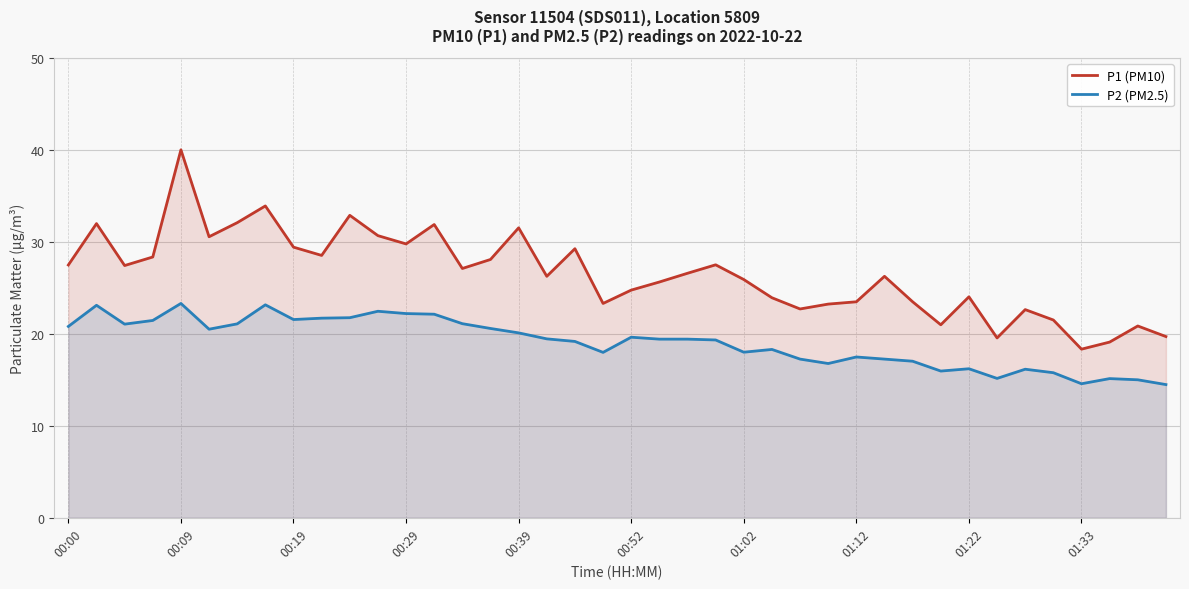

The P1 (PM10) series shows 36.0 at 22. True or false?

False